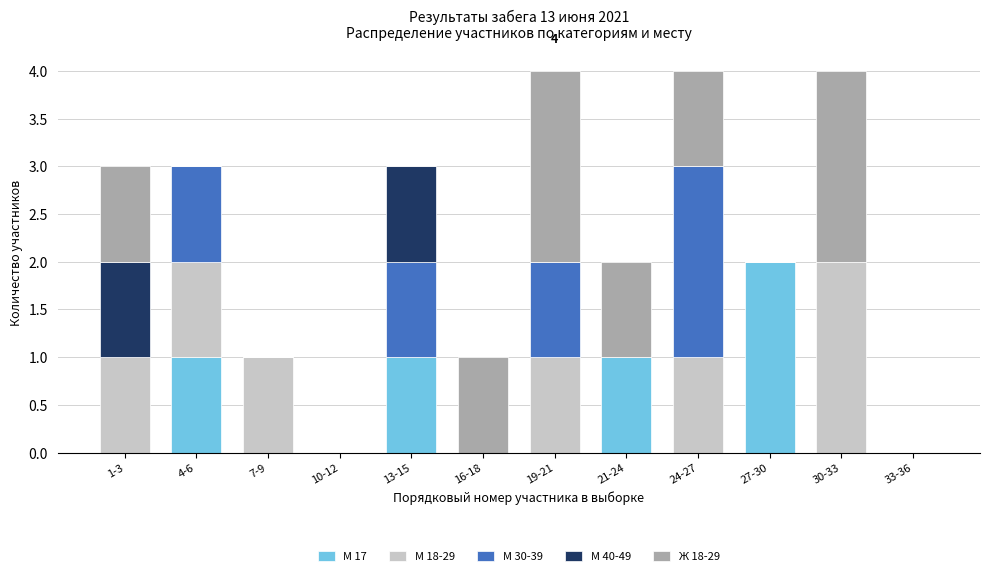

Are the bars grouped side by side (vs. stacked)?

No